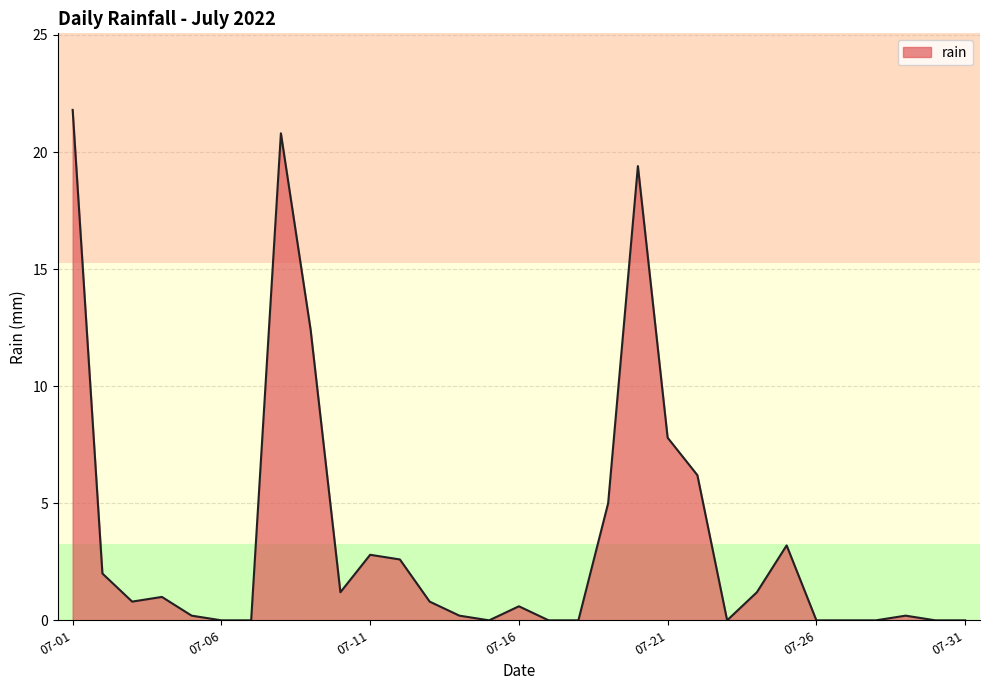

What is the maximum value shown in the chart?

21.8